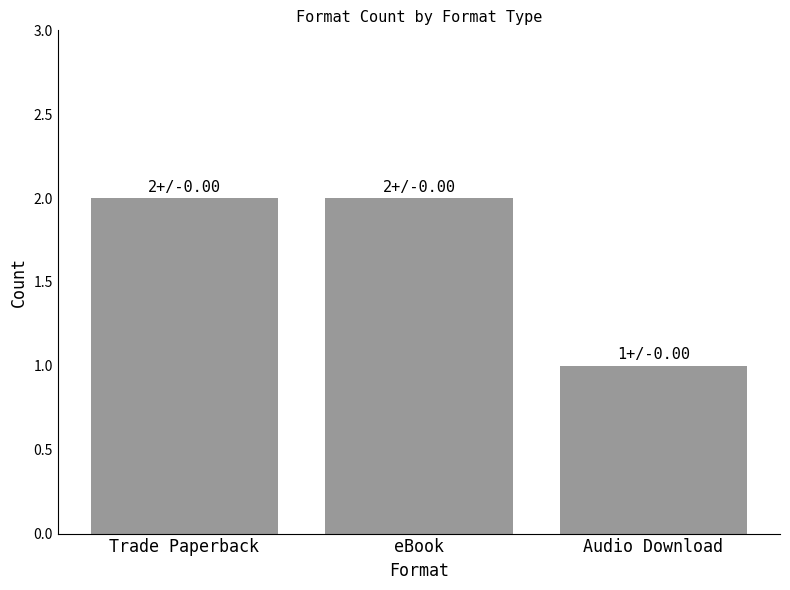

True or false: the data shows 2 at eBook.

True